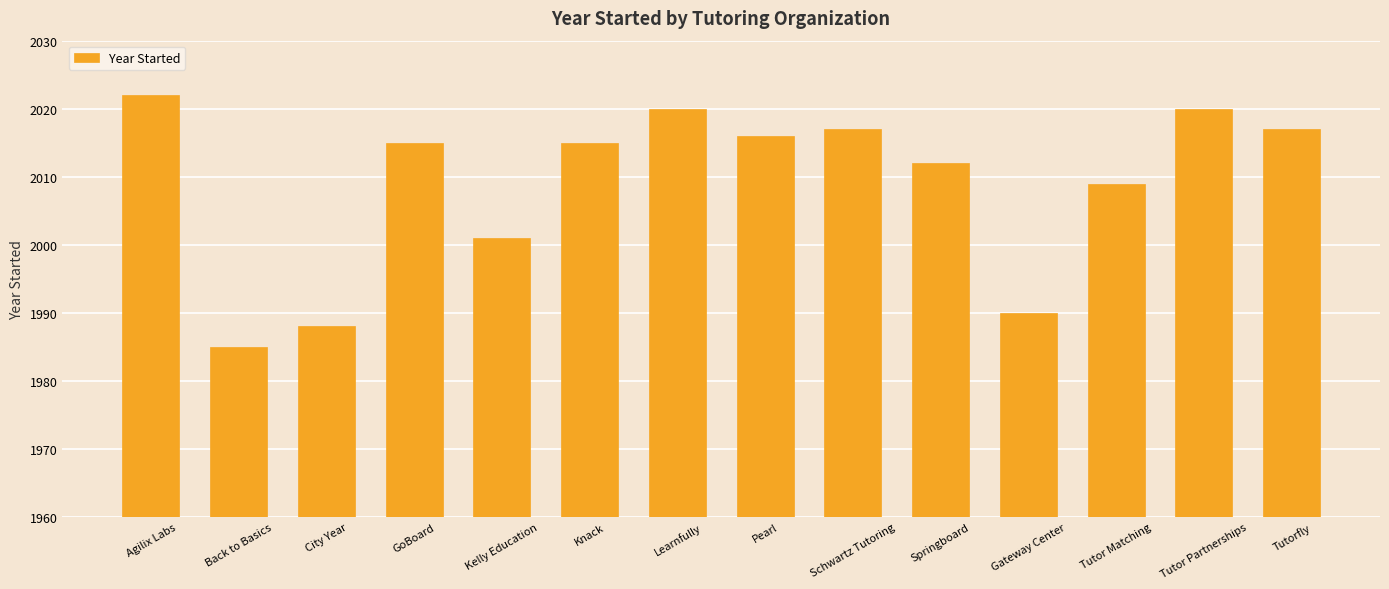

The value at Springboard is 1360. True or false?

False